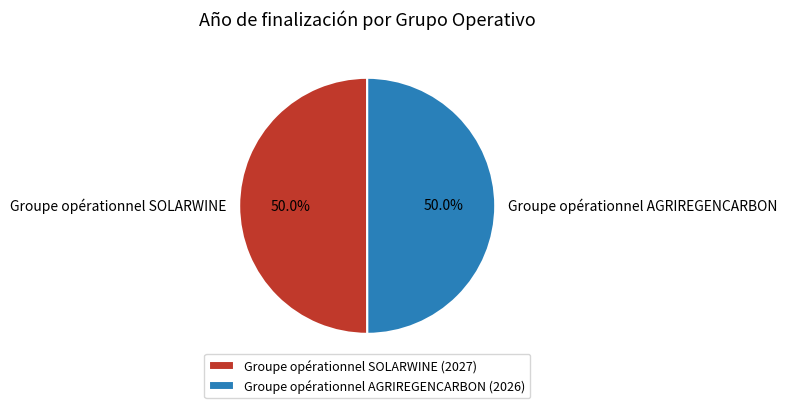

Is it true that Groupe opérationnel SOLARWINE is 50% of the pie?

True